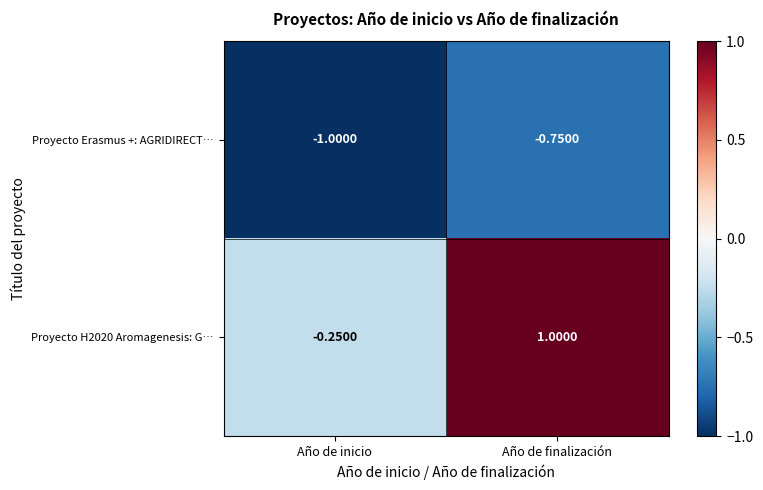

List the labels in order of Proyecto H2020 Aromagenesis: G… value, largest first.

Año de finalización, Año de inicio